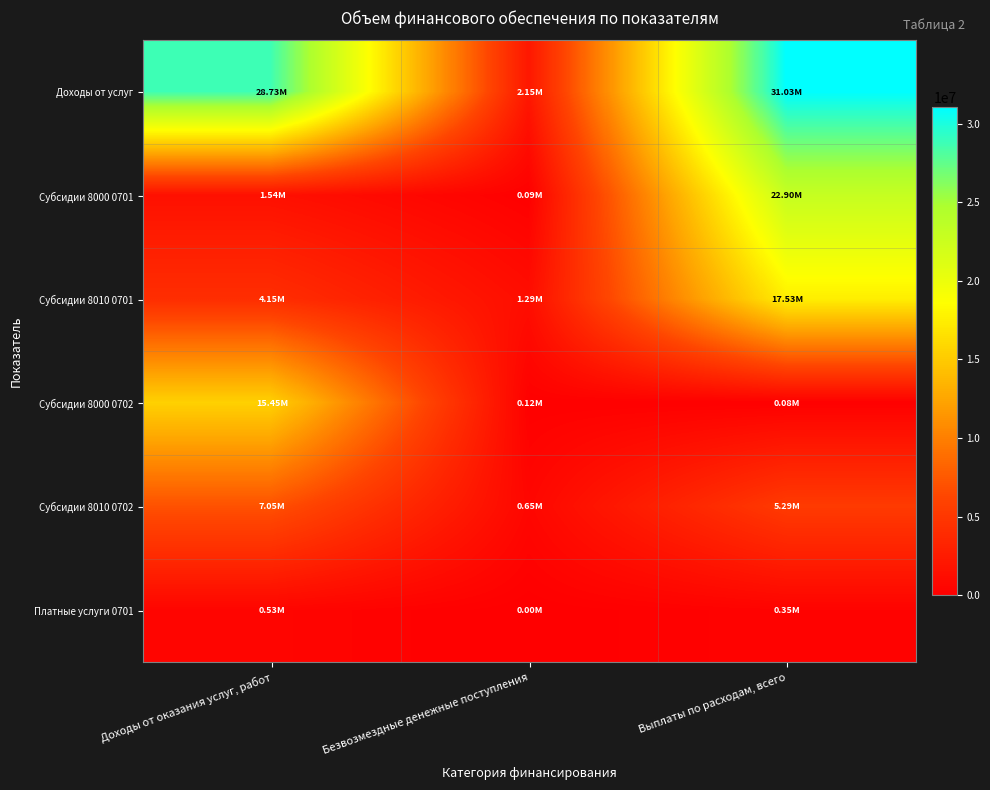

Reading left to right, what are all the values shown in this chart?

Доходы от услуг: Доходы от оказания услуг, работ=28725840	Безвозмездные денежные поступления=2149093	Выплаты по расходам, всего=31025101
Субсидии 8000 0701: Доходы от оказания услуг, работ=1535340	Безвозмездные денежные поступления=85932	Выплаты по расходам, всего=22900852
Субсидии 8010 0701: Доходы от оказания услуг, работ=4153200	Безвозмездные денежные поступления=1288980	Выплаты по расходам, всего=17526000
Субсидии 8000 0702: Доходы от оказания услуг, работ=15453000	Безвозмездные денежные поступления=120000	Выплаты по расходам, всего=82000
Субсидии 8010 0702: Доходы от оказания услуг, работ=7053300	Безвозмездные денежные поступления=654181	Выплаты по расходам, всего=5292852
Платные услуги 0701: Доходы от оказания услуг, работ=531000	Безвозмездные денежные поступления=0	Выплаты по расходам, всего=345500